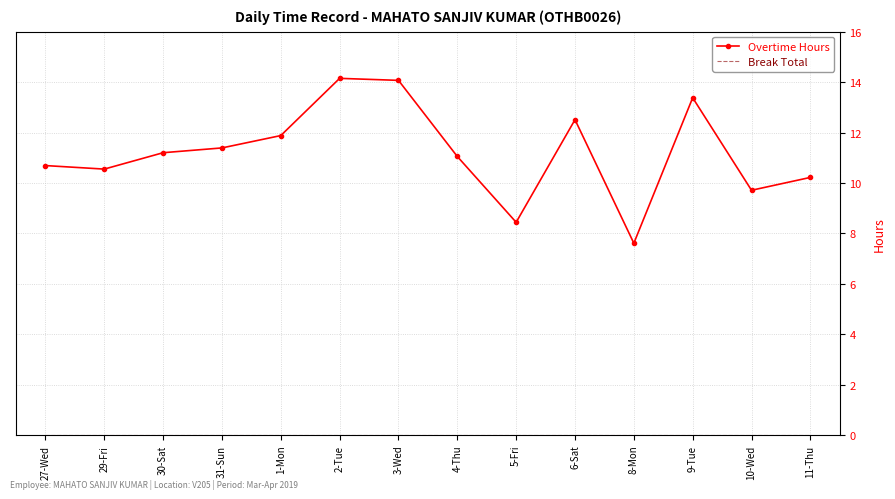

What position from the left is 29-Fri?

2